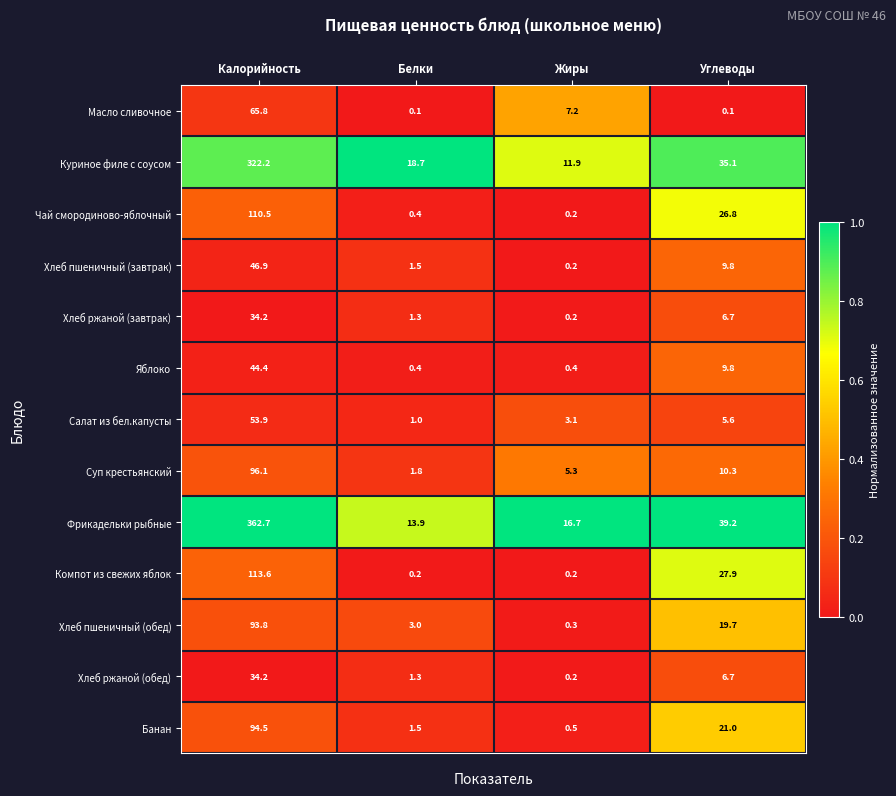

What is the minimum value for Банан?

0.5